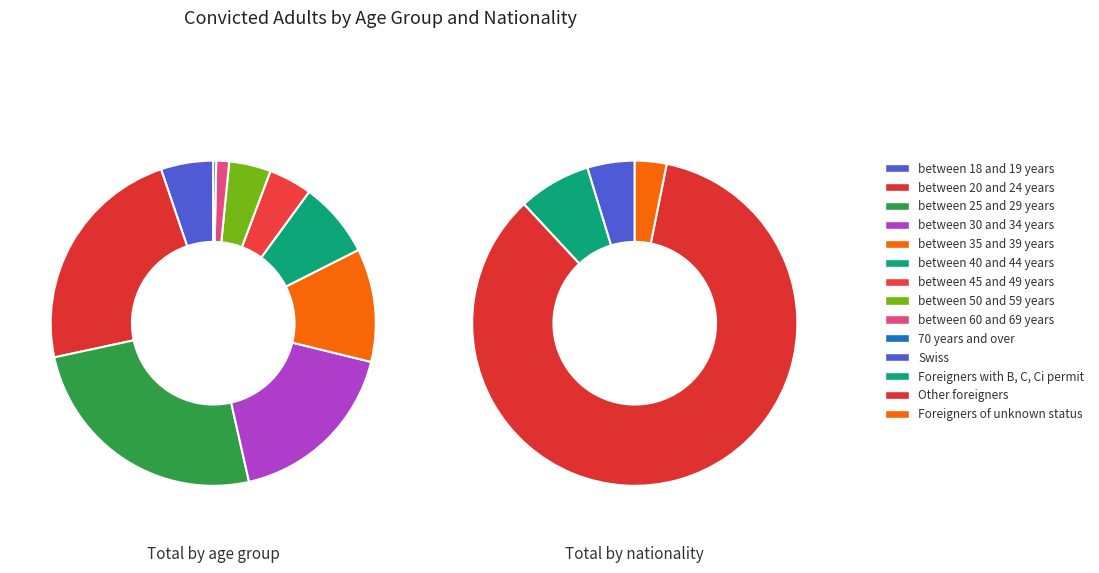

Is it true that 70 years and over is 0% of the pie?

True